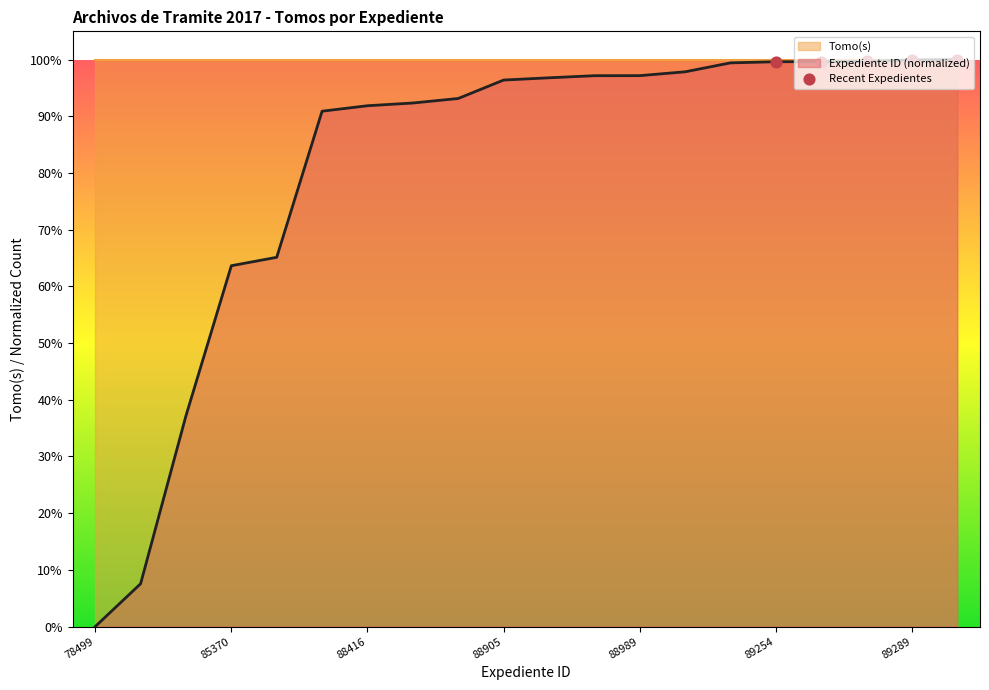

Between 88989 and 85370, which is larger?

88989